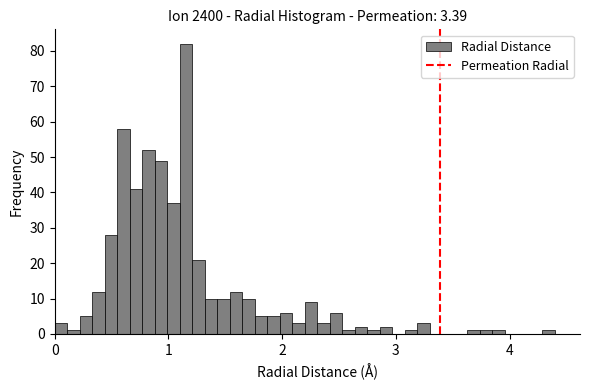

Read against the x-axis, roughly where is the centre of the tallest bar?

1.2